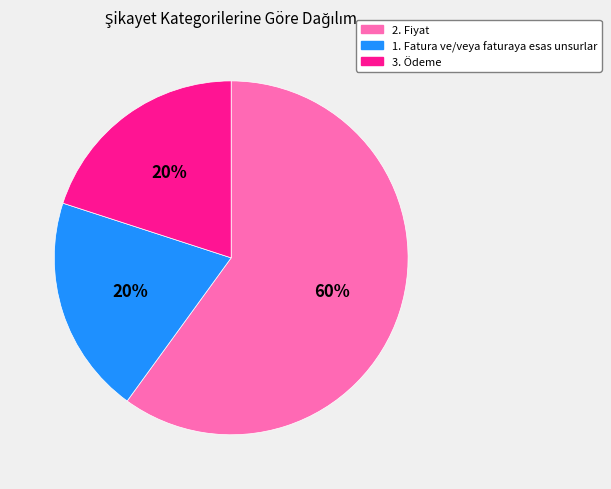

Which category accounts for the majority?

2. Fiyat